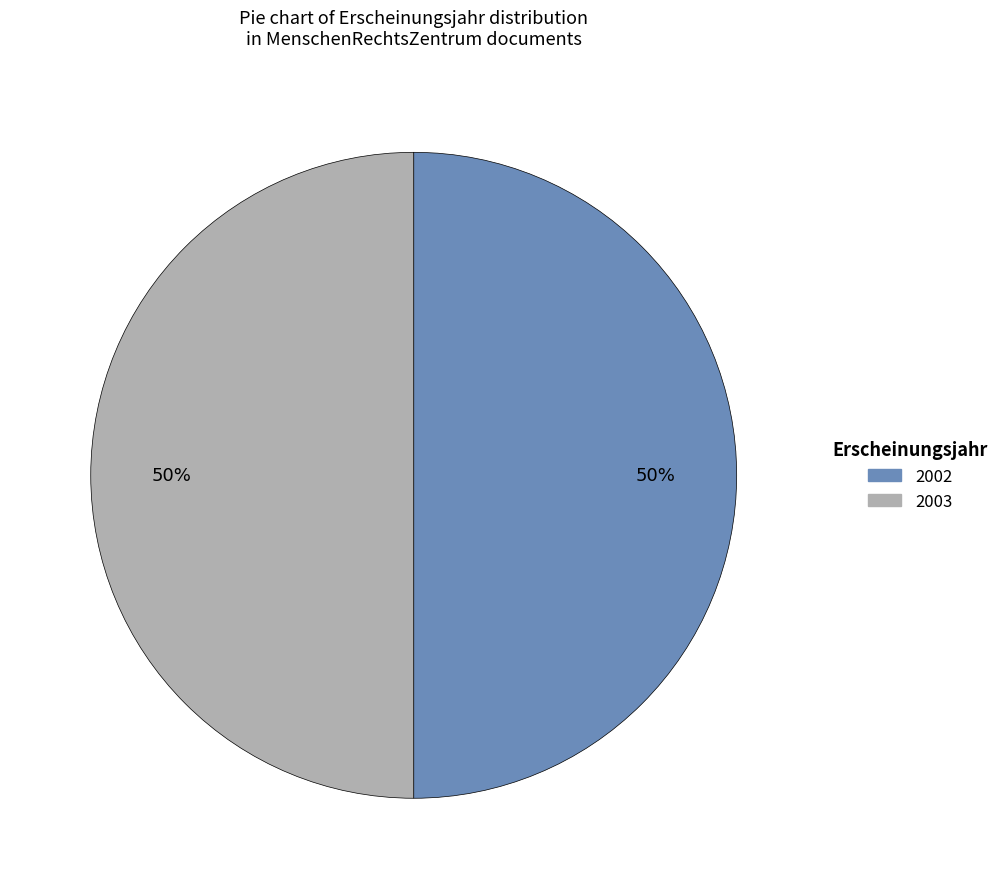

To the nearest percent, what is the average slice percentage?

50%